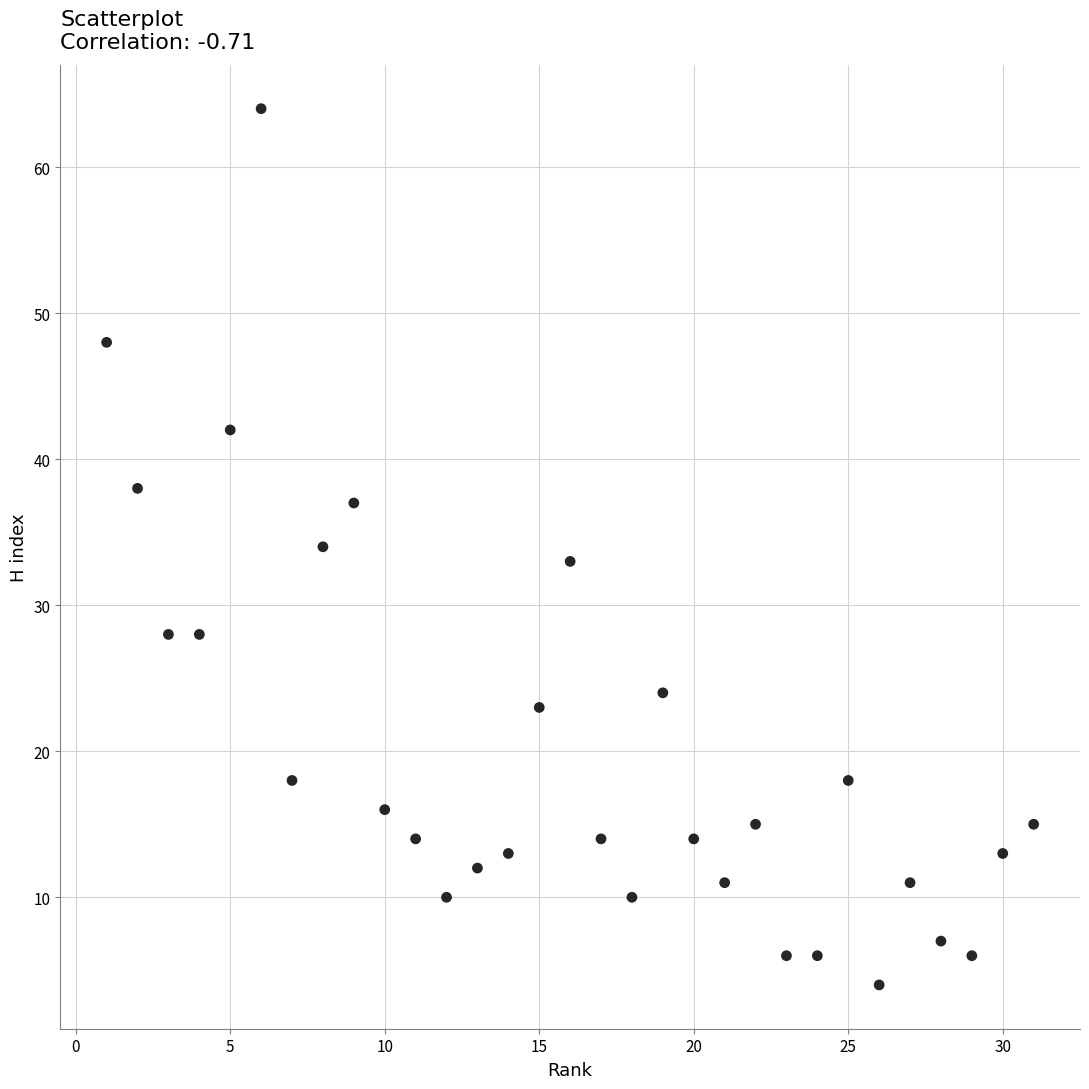

What is the range of Y values (max minus min)?

60